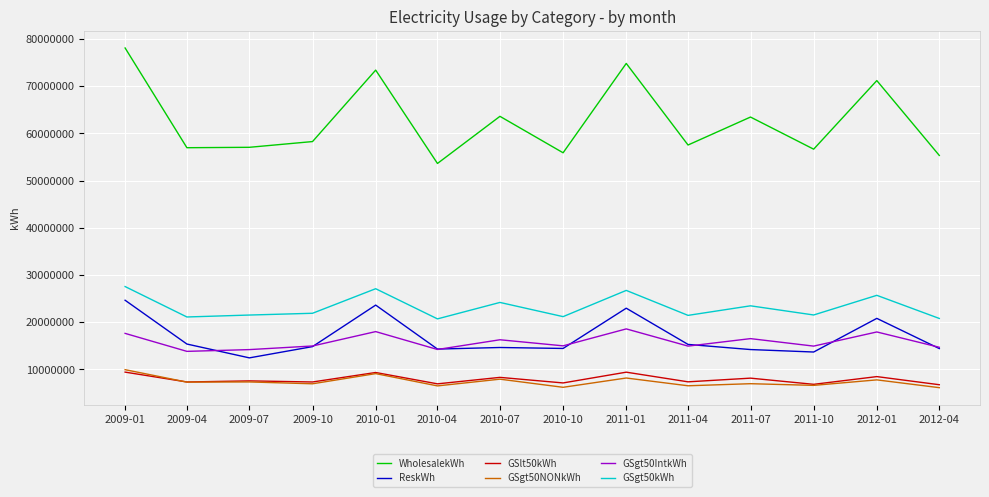

What is the minimum value for GSlt50kWh?

6733723.8